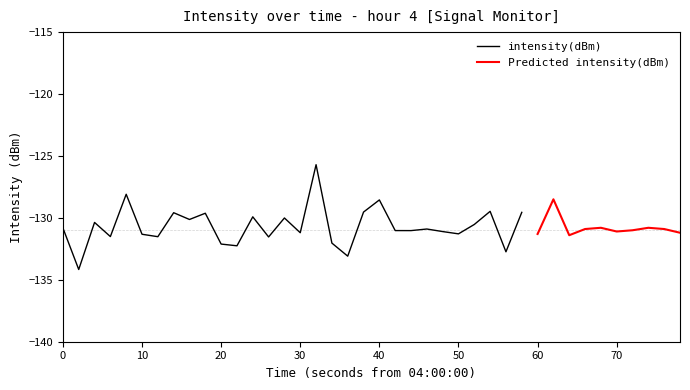

At how many categories does at least one series exceed -131?

20